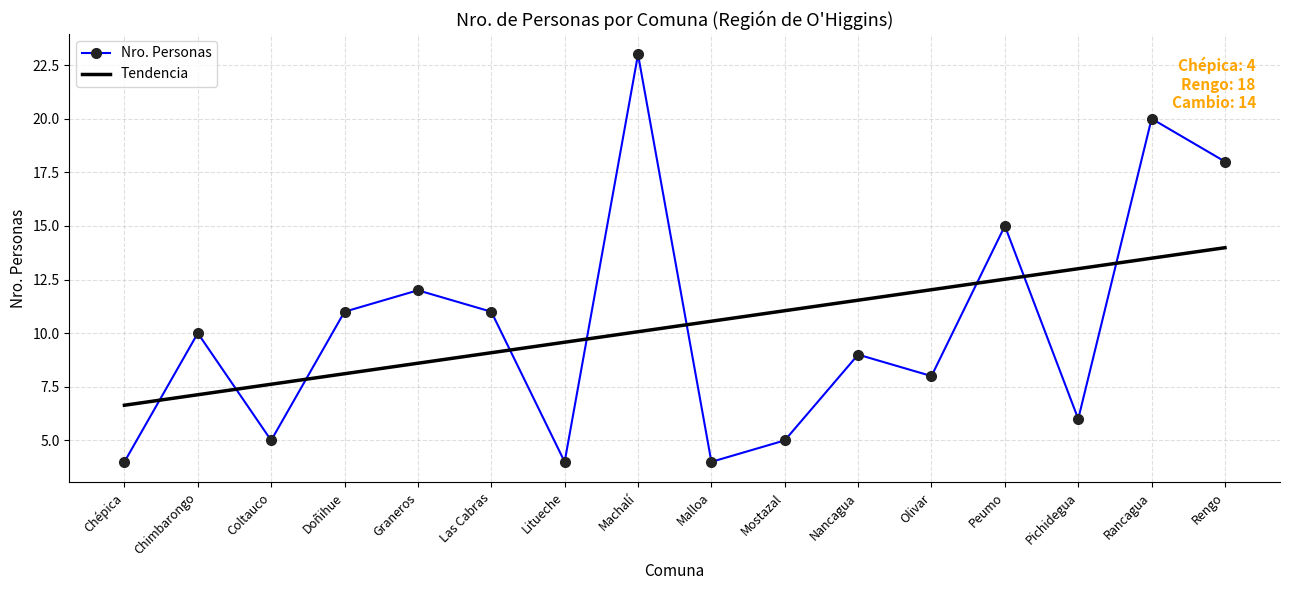

Reading right to left, list all the values displayed in this chart.

Nro. Personas: Rengo=18.0	Rancagua=20.0	Pichidegua=6.0	Peumo=15.0	Olivar=8.0	Nancagua=9.0	Mostazal=5.0	Malloa=4.0	Machalí=23.0	Litueche=4.0	Las Cabras=11.0	Graneros=12.0	Doñihue=11.0	Coltauco=5.0	Chimbarongo=10.0	Chépica=4.0
Tendencia: Rengo=14.0	Rancagua=13.5	Pichidegua=13.0	Peumo=12.5	Olivar=12.0	Nancagua=11.5	Mostazal=11.0	Malloa=10.6	Machalí=10.1	Litueche=9.6	Las Cabras=9.1	Graneros=8.6	Doñihue=8.1	Coltauco=7.6	Chimbarongo=7.1	Chépica=6.6